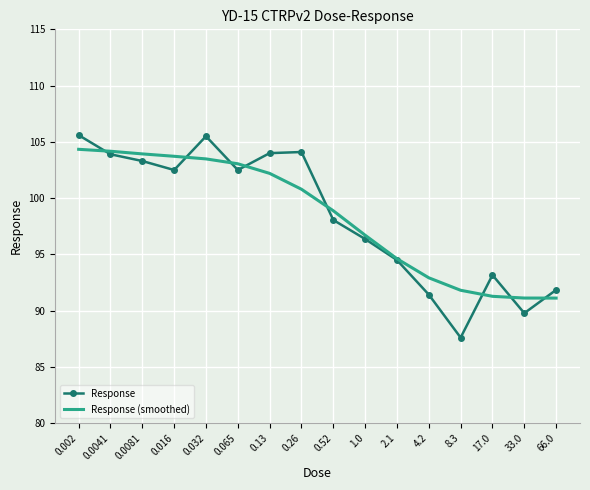

What is the minimum value shown in the chart?

87.6